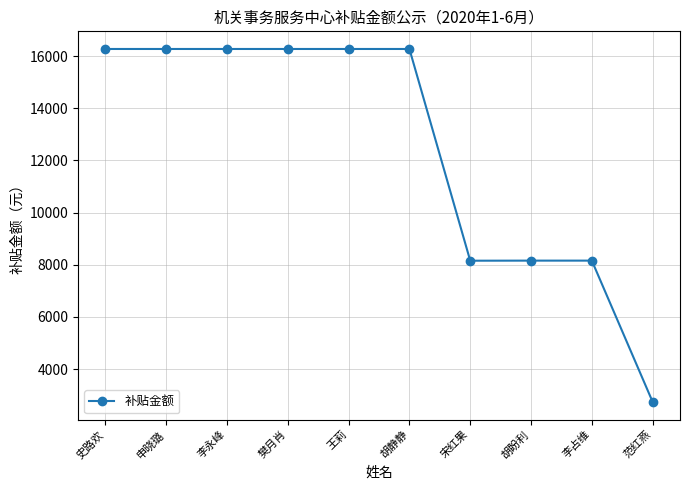

What position from the left is 李占维?

9